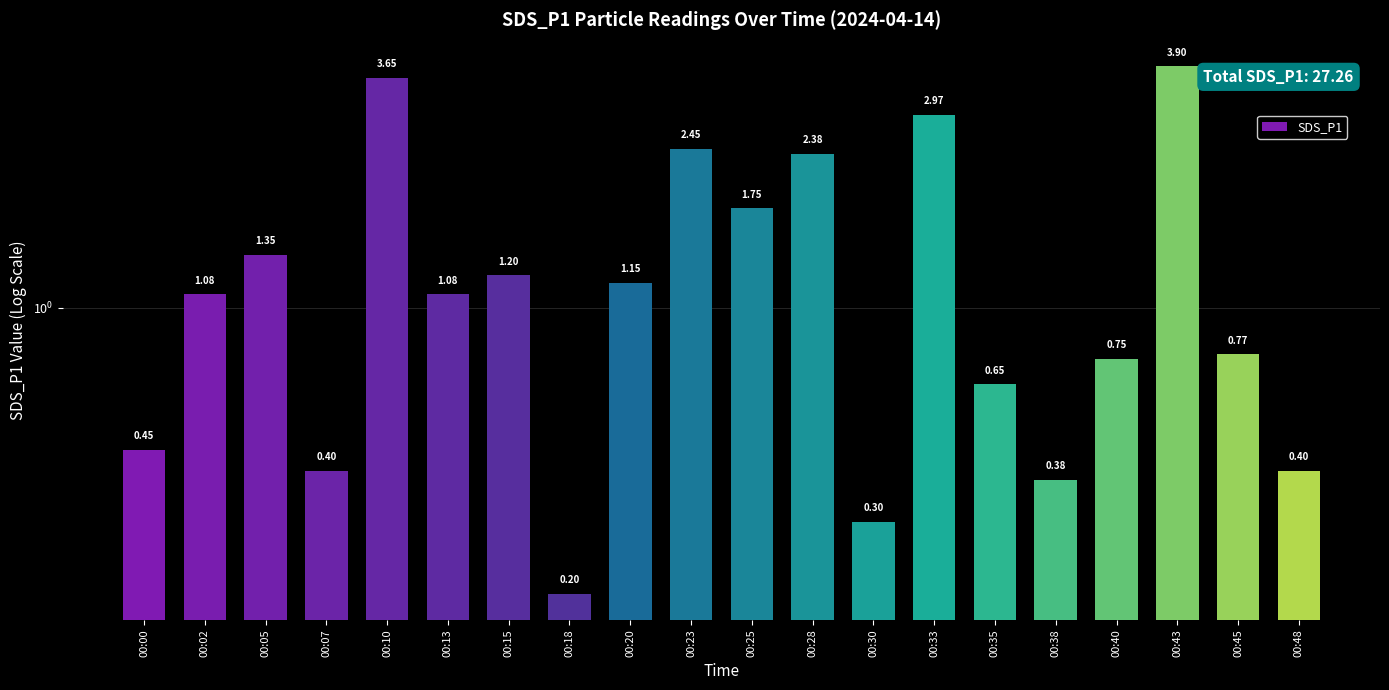

Approximately how many times larger is the value at 00:30 compared to 00:43?

0.1